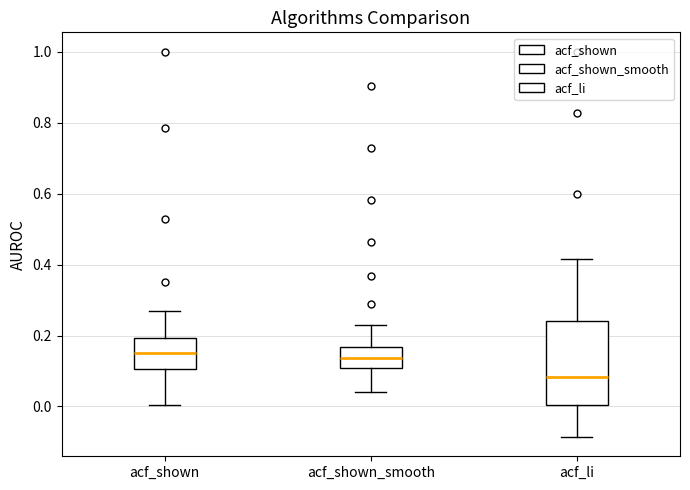

Reading left to right, read every box against the y-axis: the position of its median line, the range the box covers, and the ends of its whiskers. The values are not printed on the chart, so give them approximately, as read against the axis.

acf_shown: median 0.16, box 0.10 to 0.20, whiskers 0.00 to 0.26
acf_shown_smooth: median 0.14, box 0.10 to 0.16, whiskers 0.04 to 0.24
acf_li: median 0.08, box 0.00 to 0.24, whiskers -0.08 to 0.42